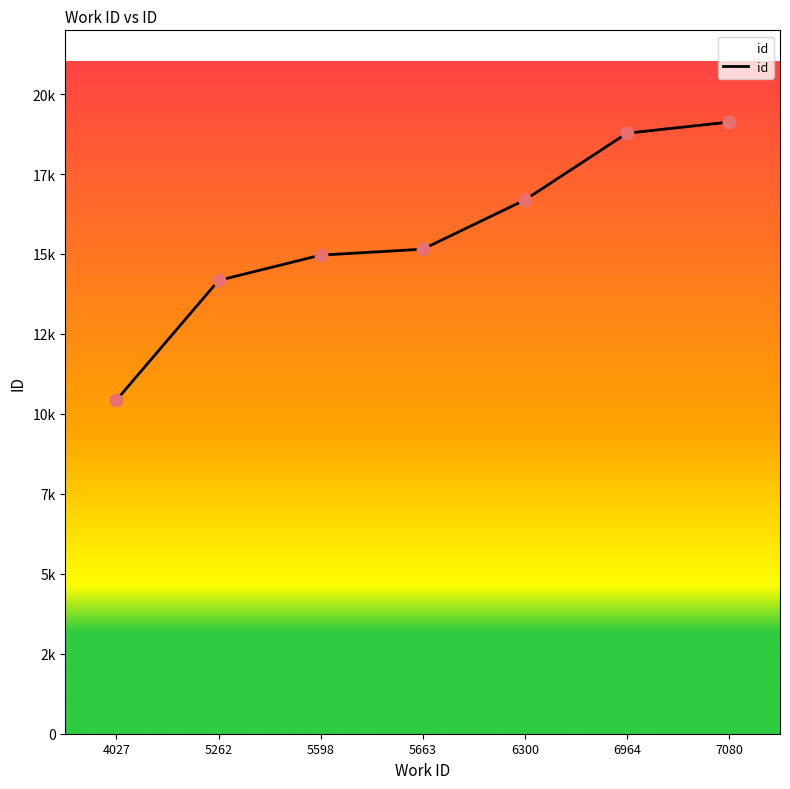

Which has a higher value, 6964 or 5262?

6964